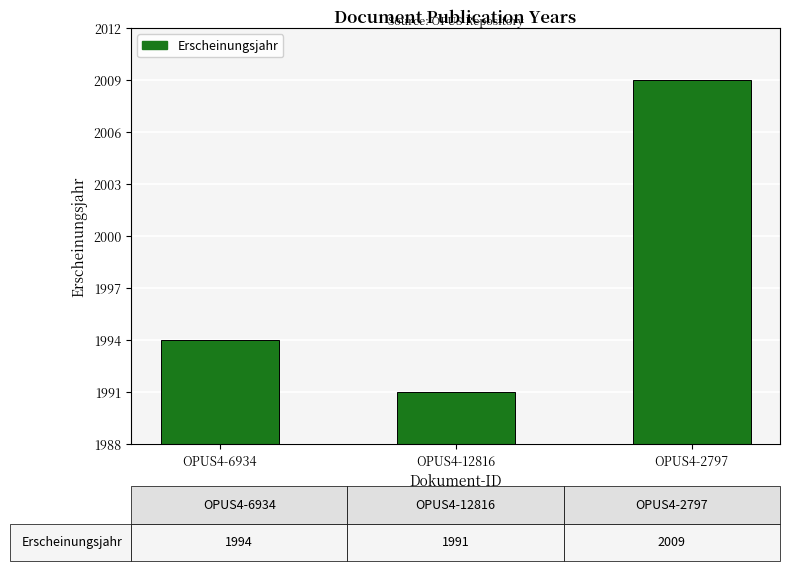

What is the average value?

1998